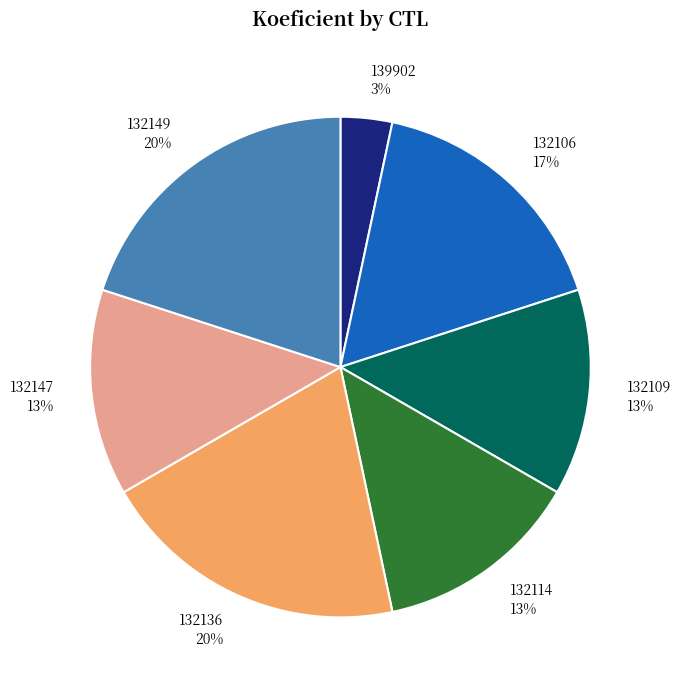

Is it true that 132147 is 13% of the pie?

True